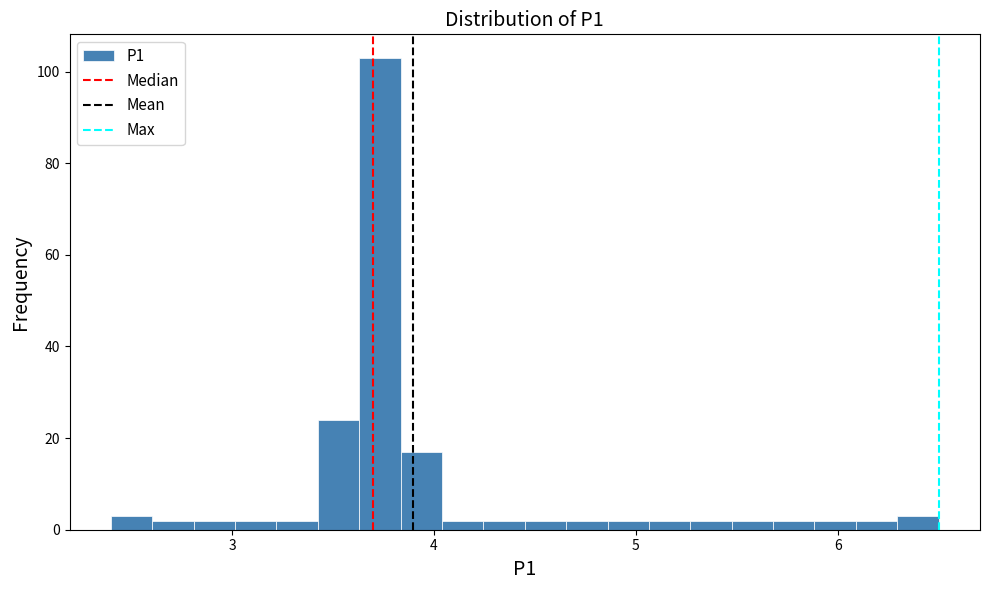

Read against the x-axis, roughly where is the centre of the tallest bar?

3.7